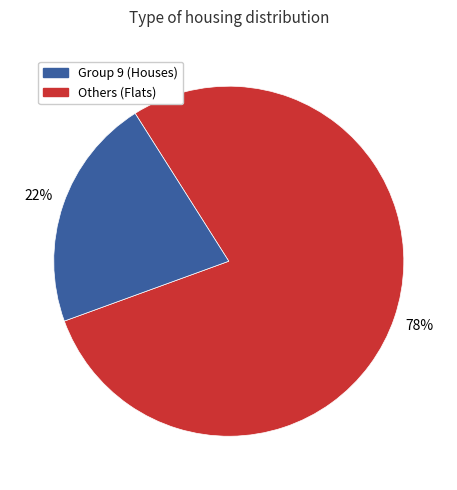

Is there a majority slice in this chart?

Yes